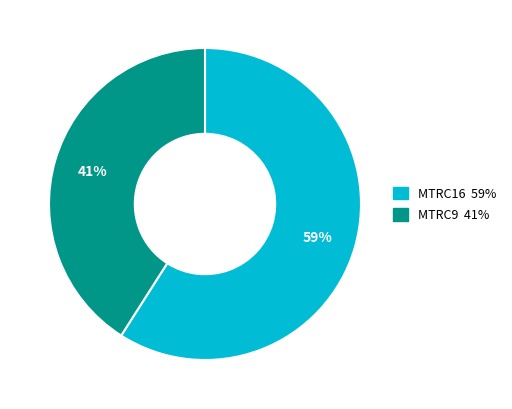

How many segments does this pie chart have?

2